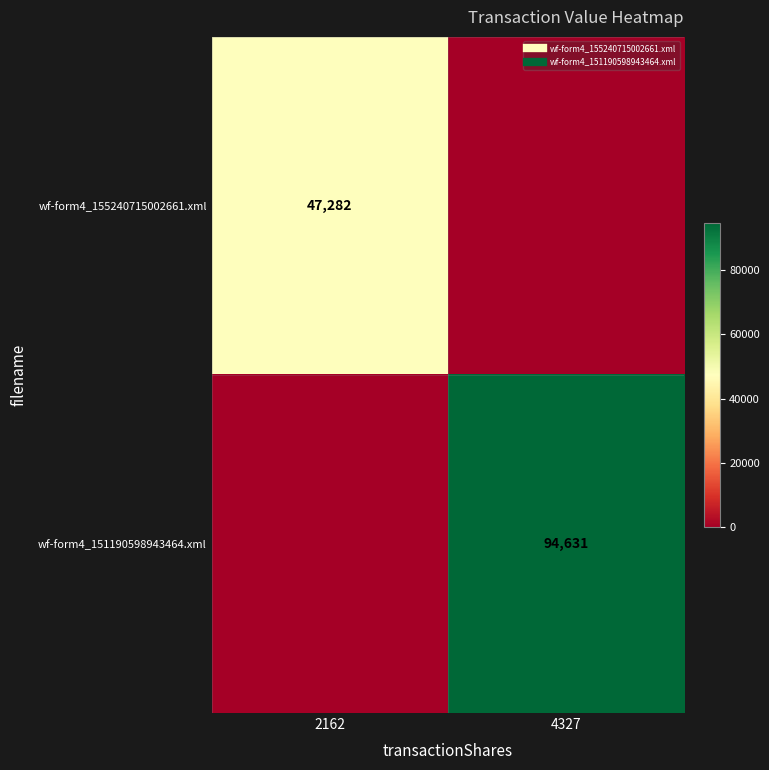

Is the value of wf-form4_151190598943464.xml at 2162 greater than the value of wf-form4_155240715002661.xml at 4327?

No